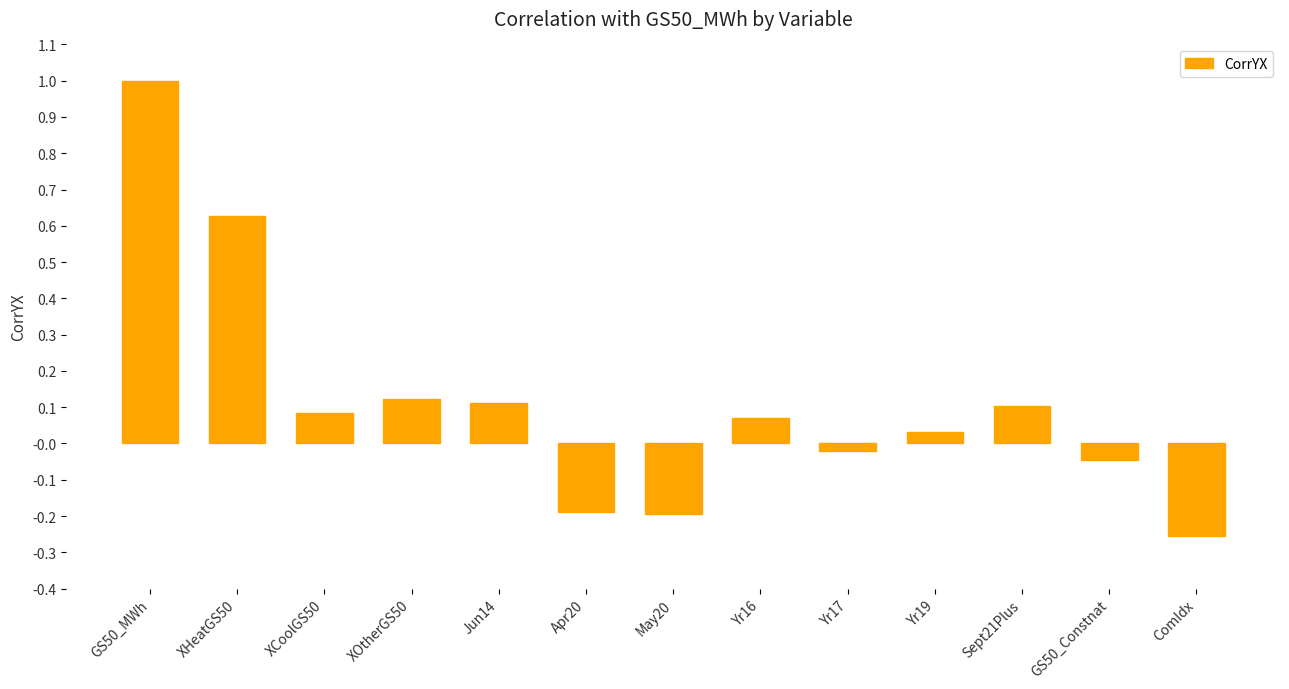

What is the value of the 1st bar from the left?

1.0